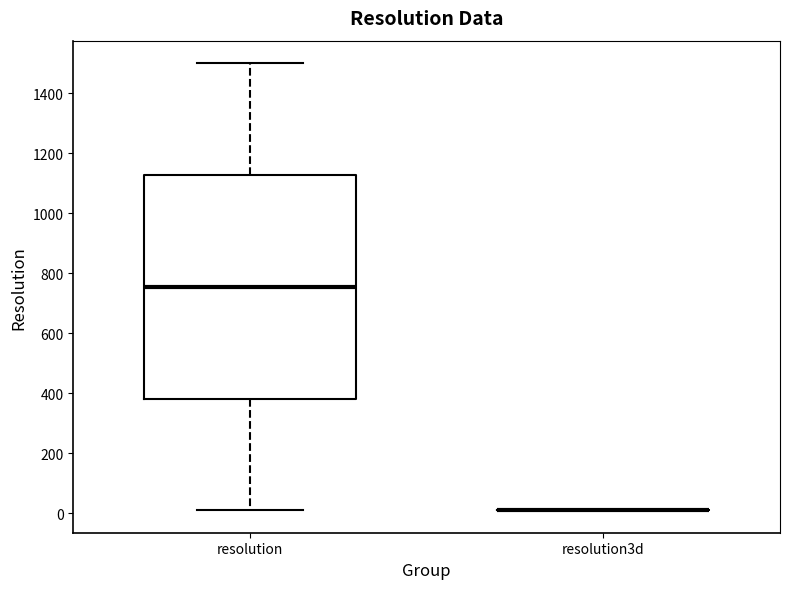

Reading left to right, transcribe this box plot: for each box, give where its median line is, the range the box spans, and where its two whiskers end, as read against the y-axis. The values are not printed on the chart, so give them approximately, as read against the axis.

resolution: median 760, box 380 to 1120, whiskers 20 to 1500
resolution3d: box collapsed to a line at 20, whiskers 20 to 20